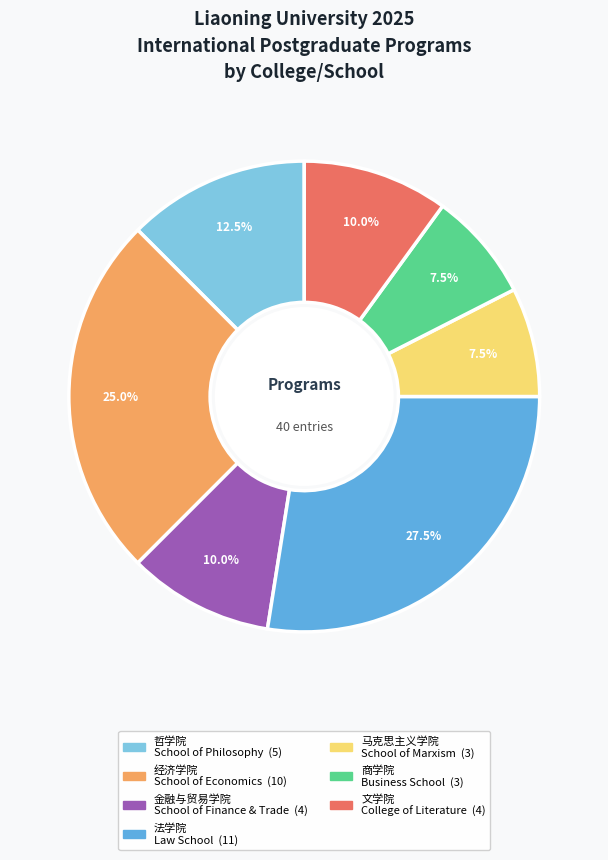

How many slices are in this pie chart?

7